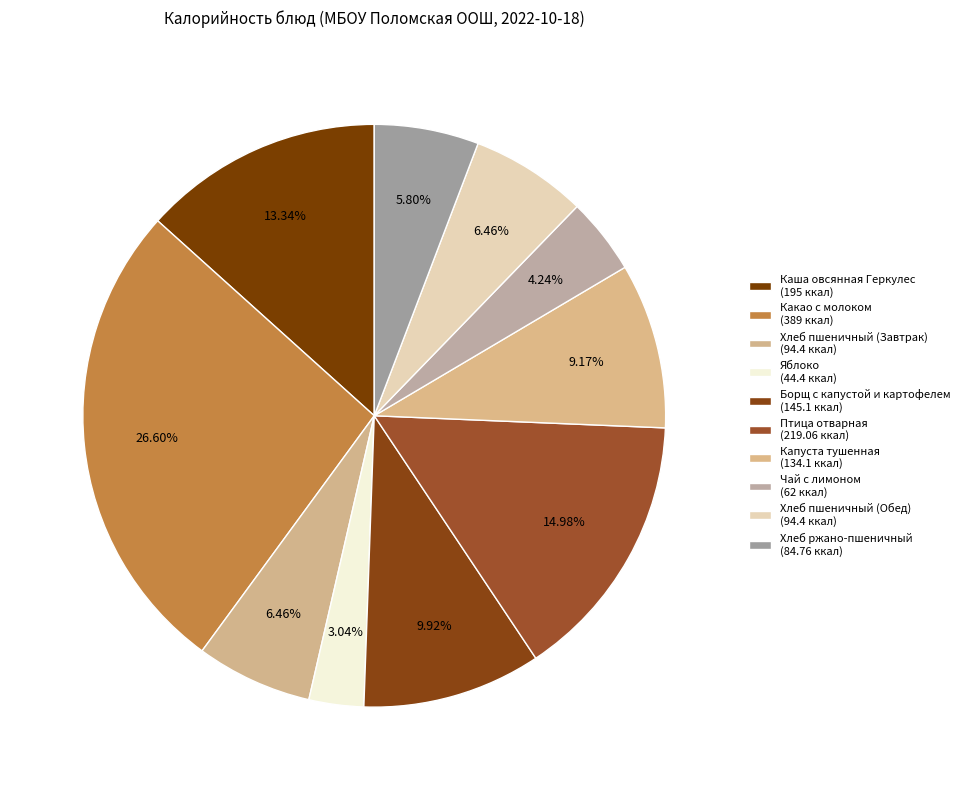

Which category has the biggest portion of the pie?

Какао с молоком